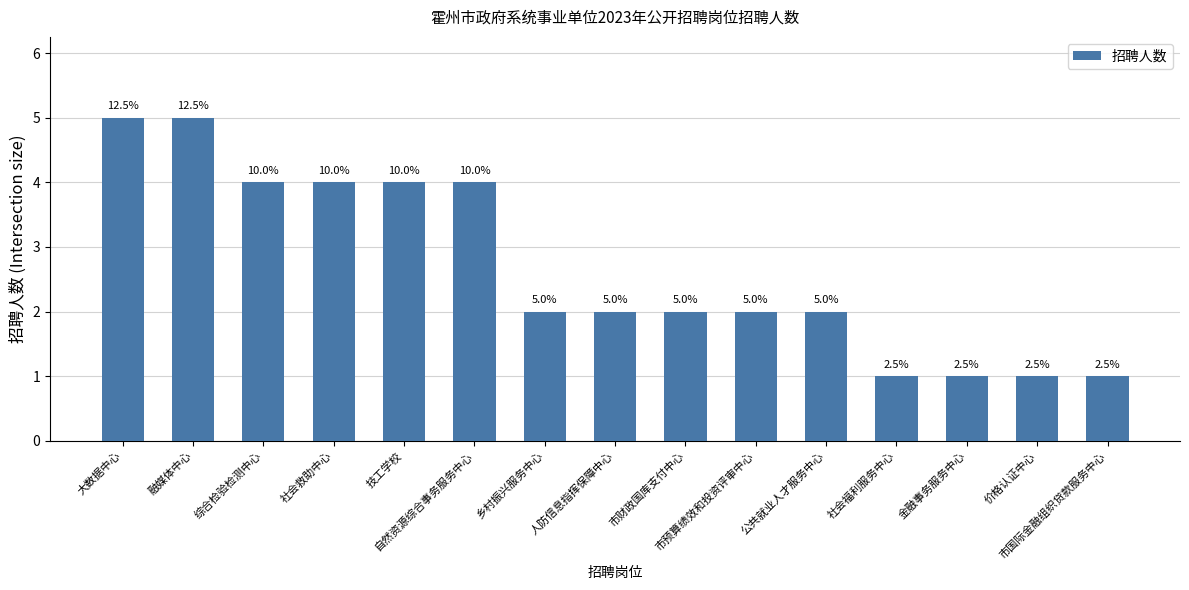

Does the chart contain any negative values?

No